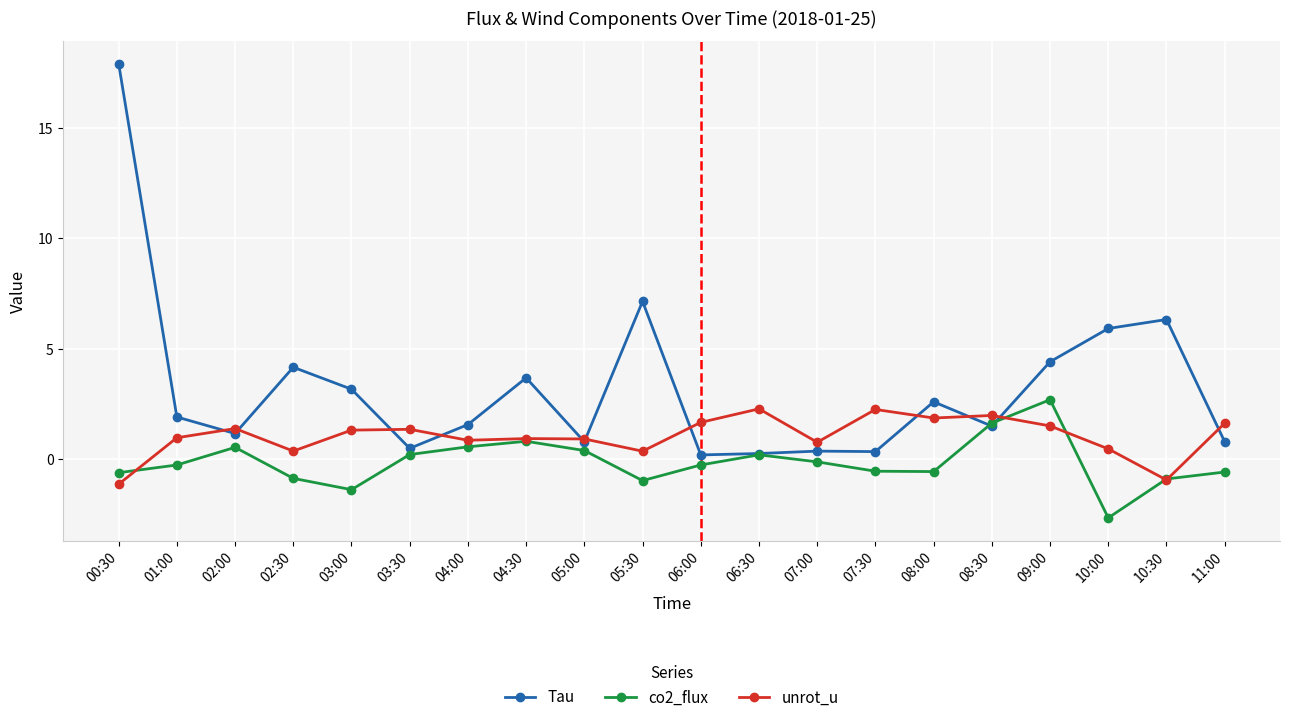

The value of co2_flux at 07:00 is -0.1. True or false?

True